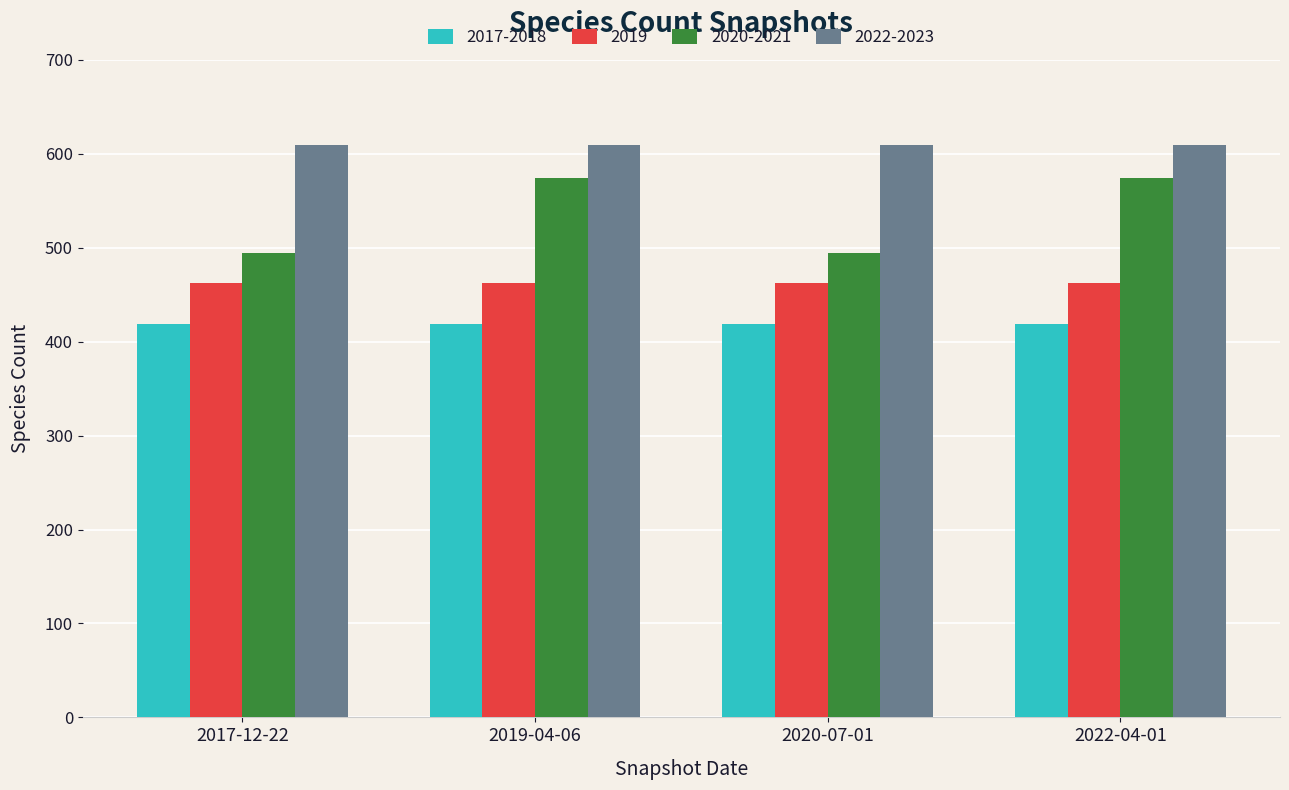

How many bars are there in total?

16